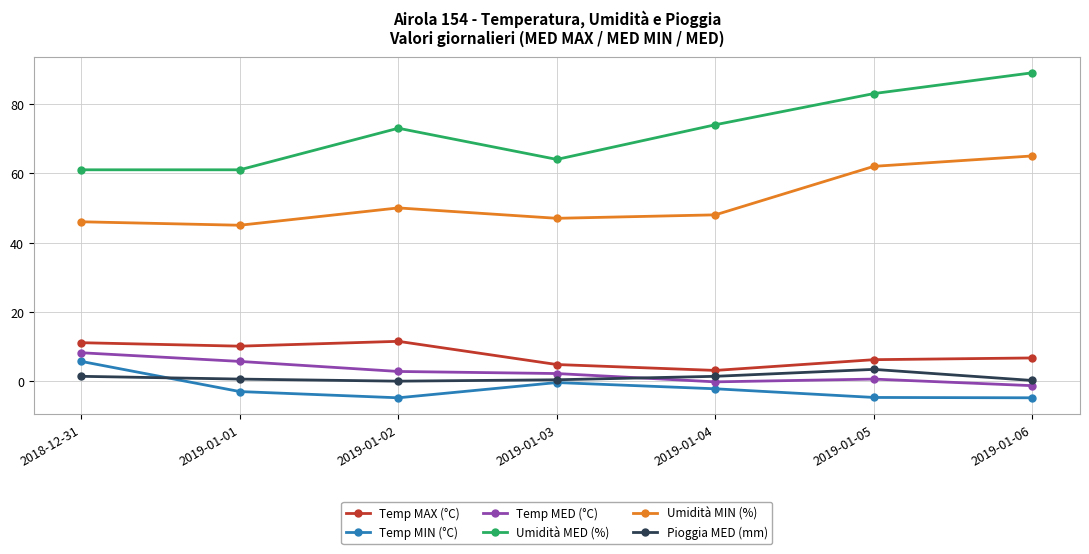

What is the value of the Temp MIN (°C) point at the 3rd from the left?

-4.8